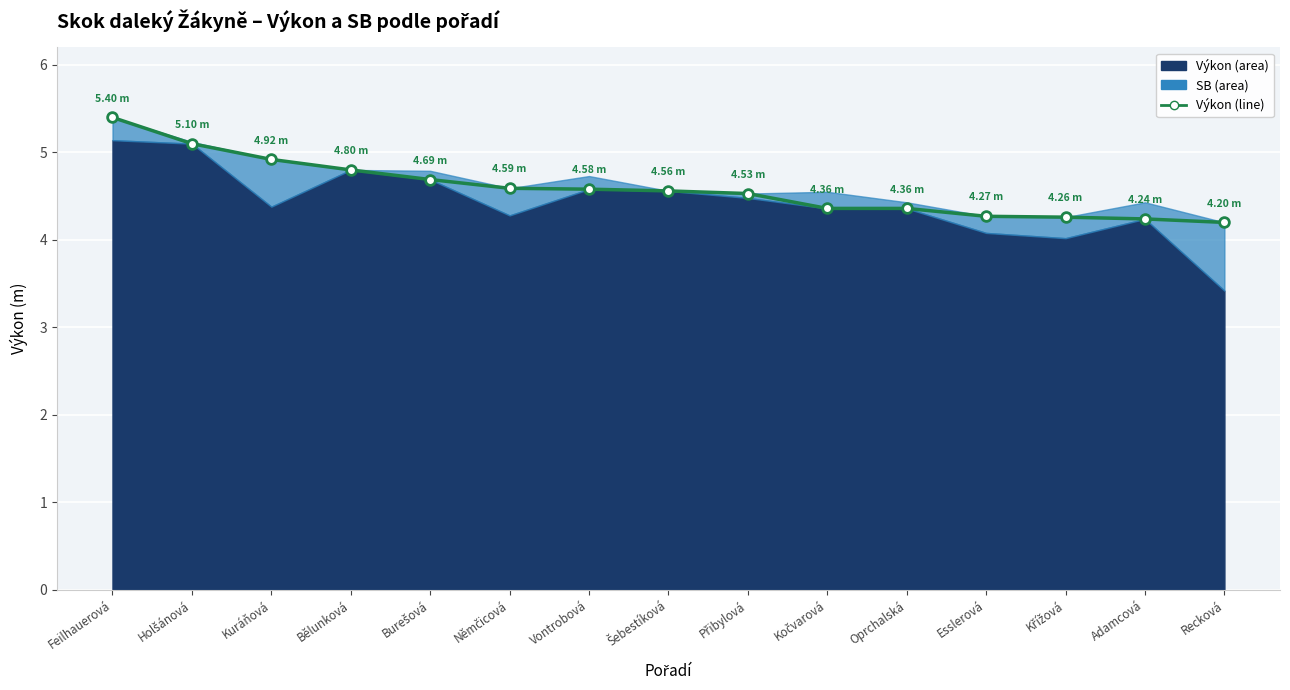

Where is the data nearest to the value 4?

Recková